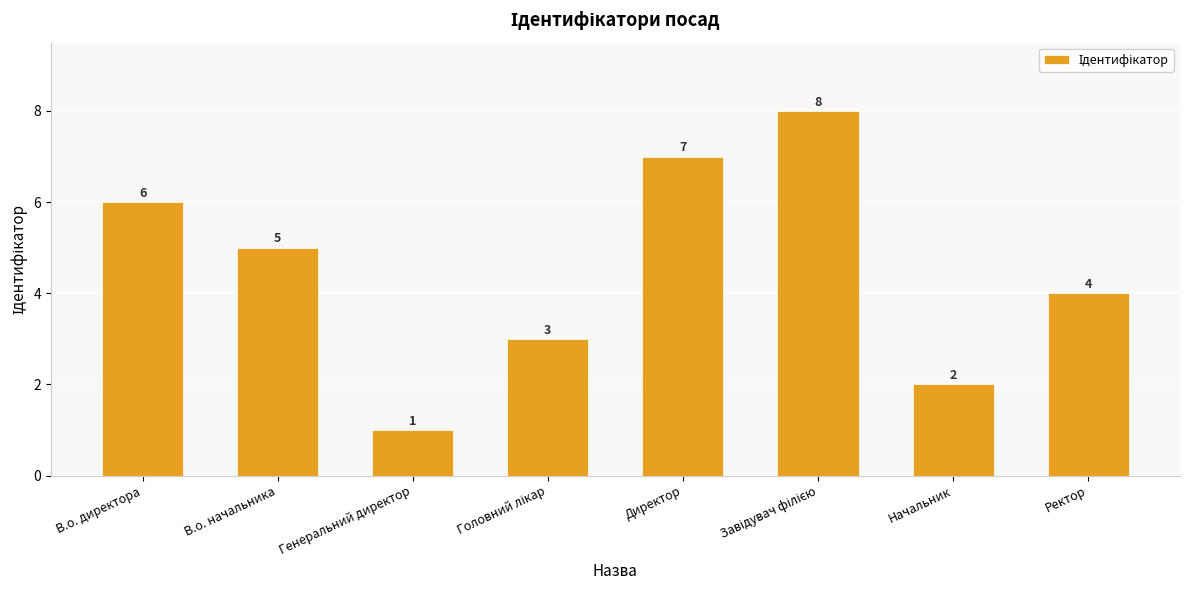

What is the sum of the values at В.о. директора and Генеральний директор?

7